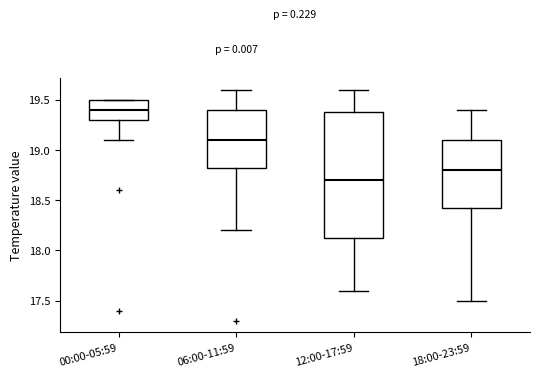

Which box has the lowest median line?

12:00-17:59